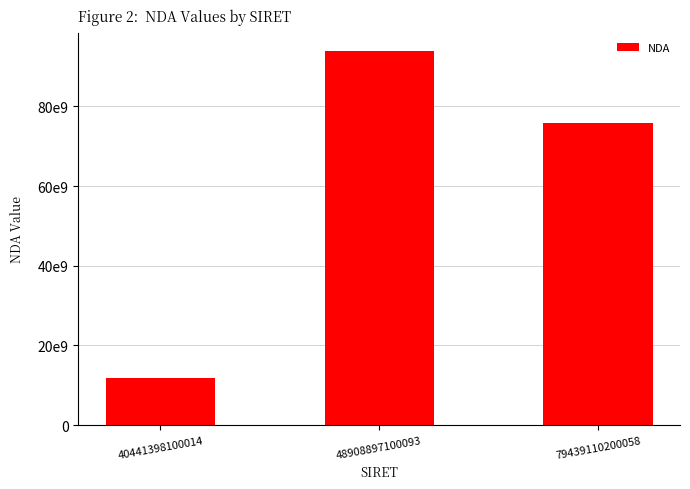

Rank the categories by value from lowest to highest.

40441398100014, 79439110200058, 48908897100093